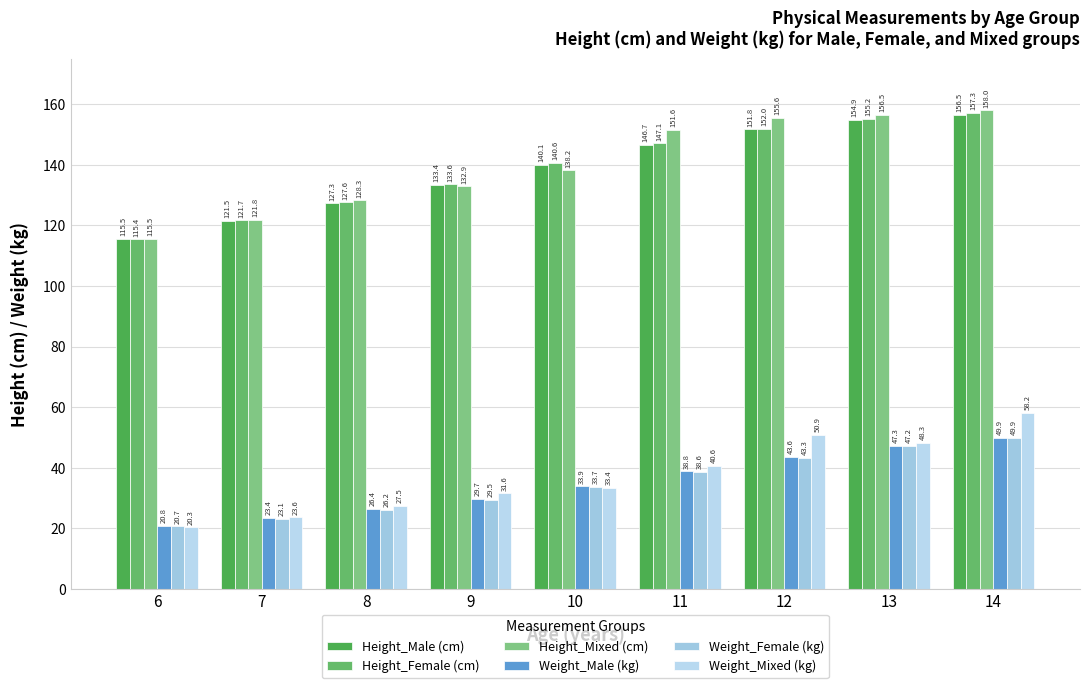

Is it true that Weight_Female (kg) equals 79.0 at 13?

False